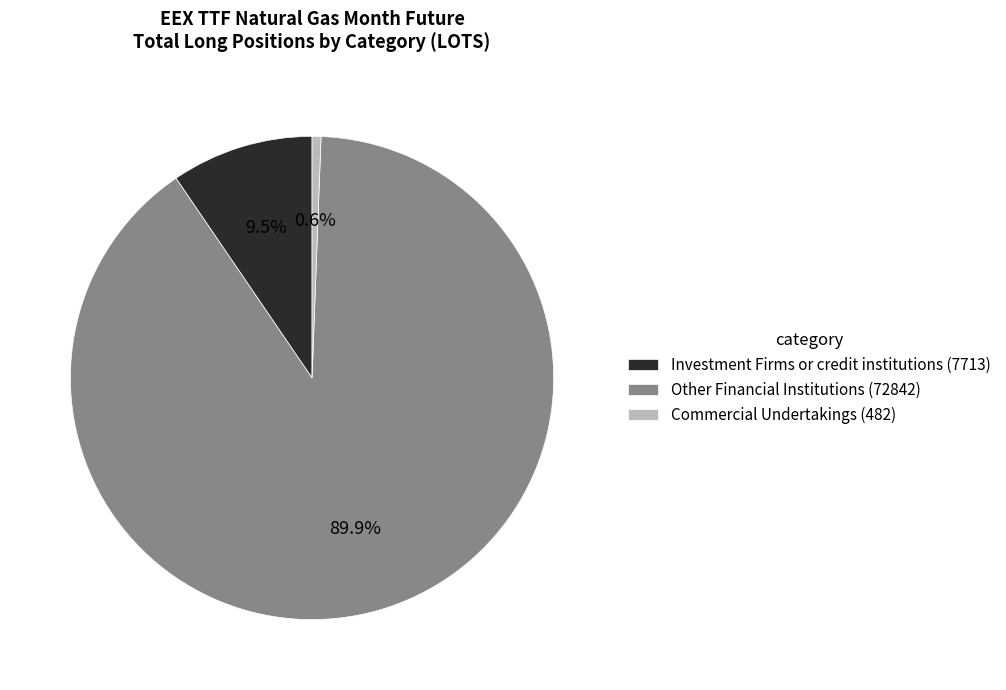

Which category accounts for the majority?

Other Financial Institutions (72842)